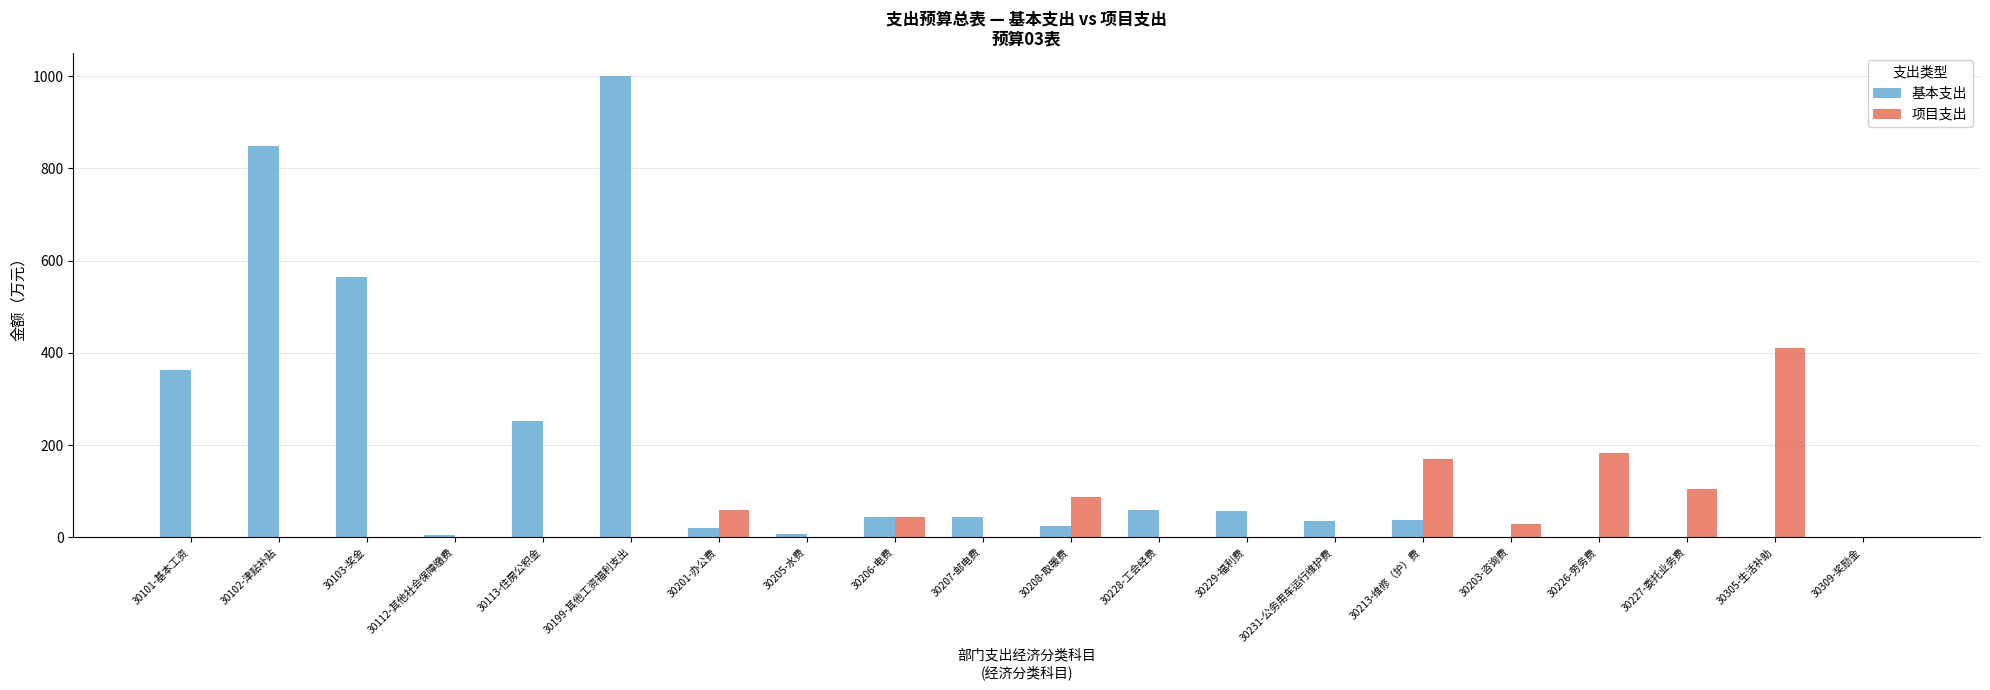

At which label does 基本支出 first exceed 38?

30101-基本工资